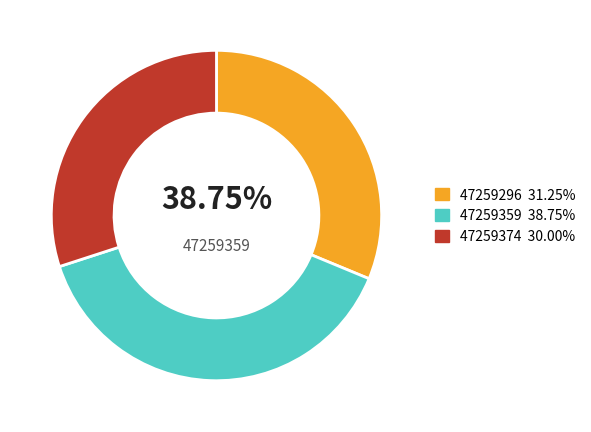

Between 47259374 and 47259359, which is larger?

47259359